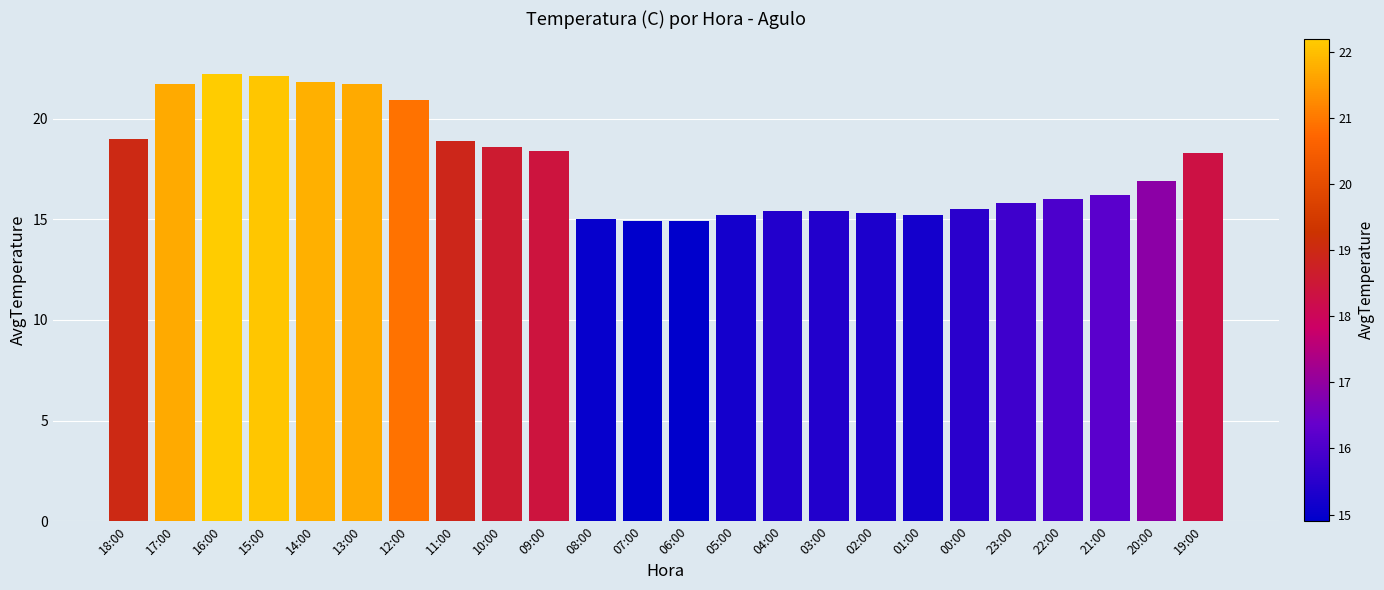

True or false: the data shows 4.1 at 03:00.

False